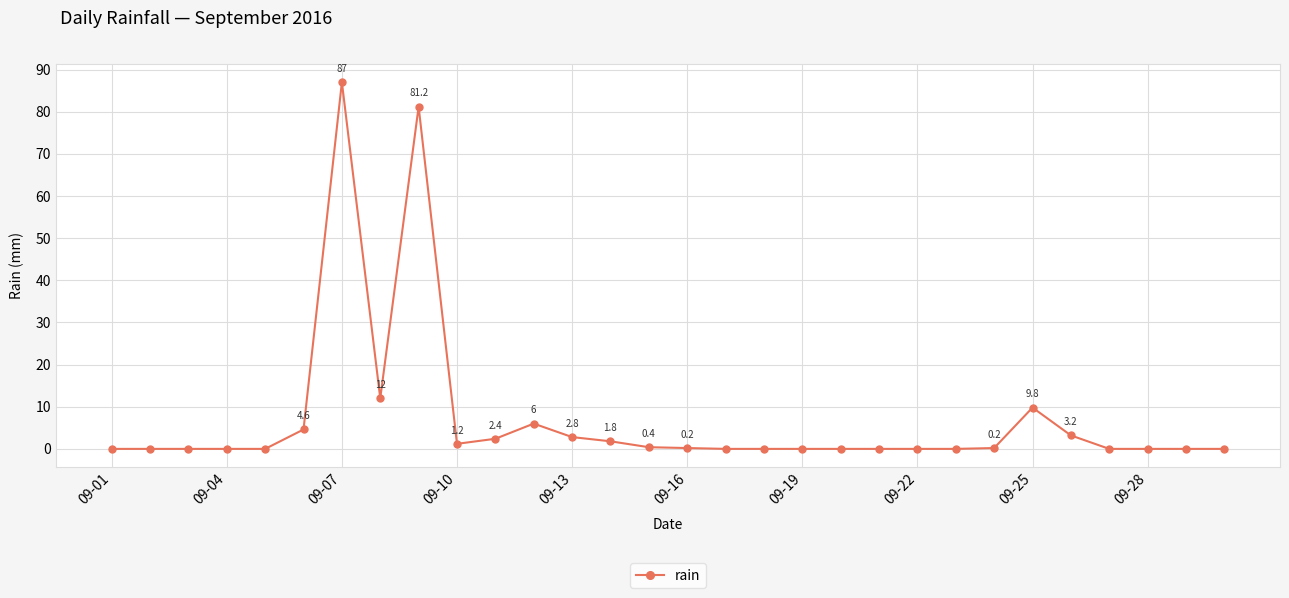

What is the sum of all values?

212.8